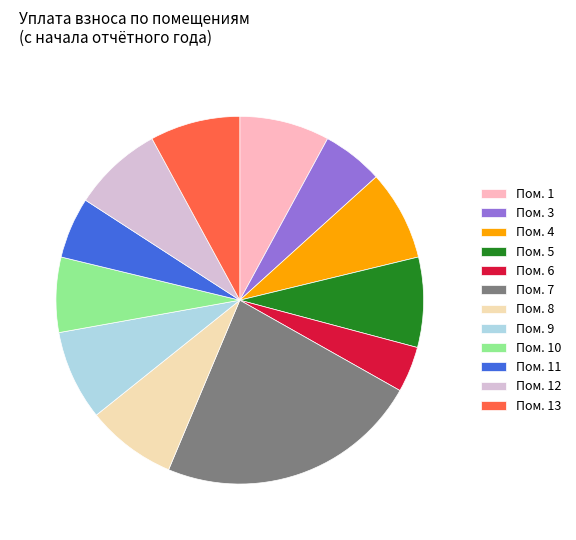

The Пом. 7 slice represents 31% of the pie. True or false?

False